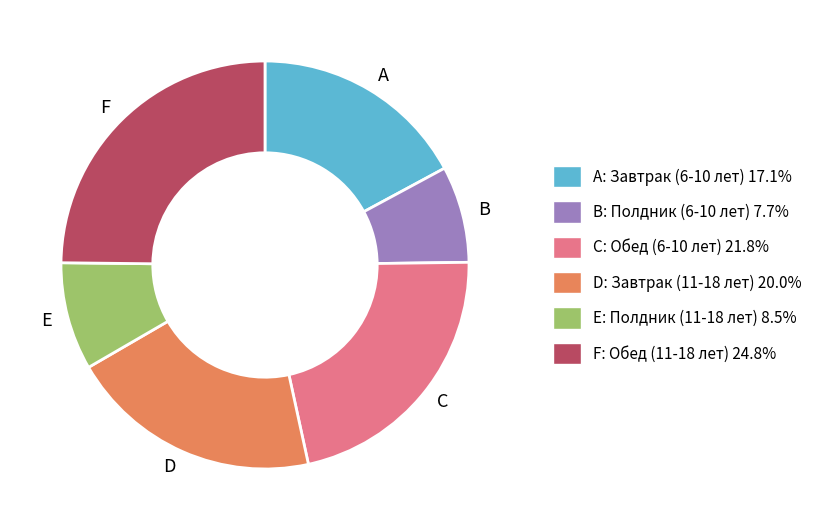

Do E and A together represent more than half of the pie?

No